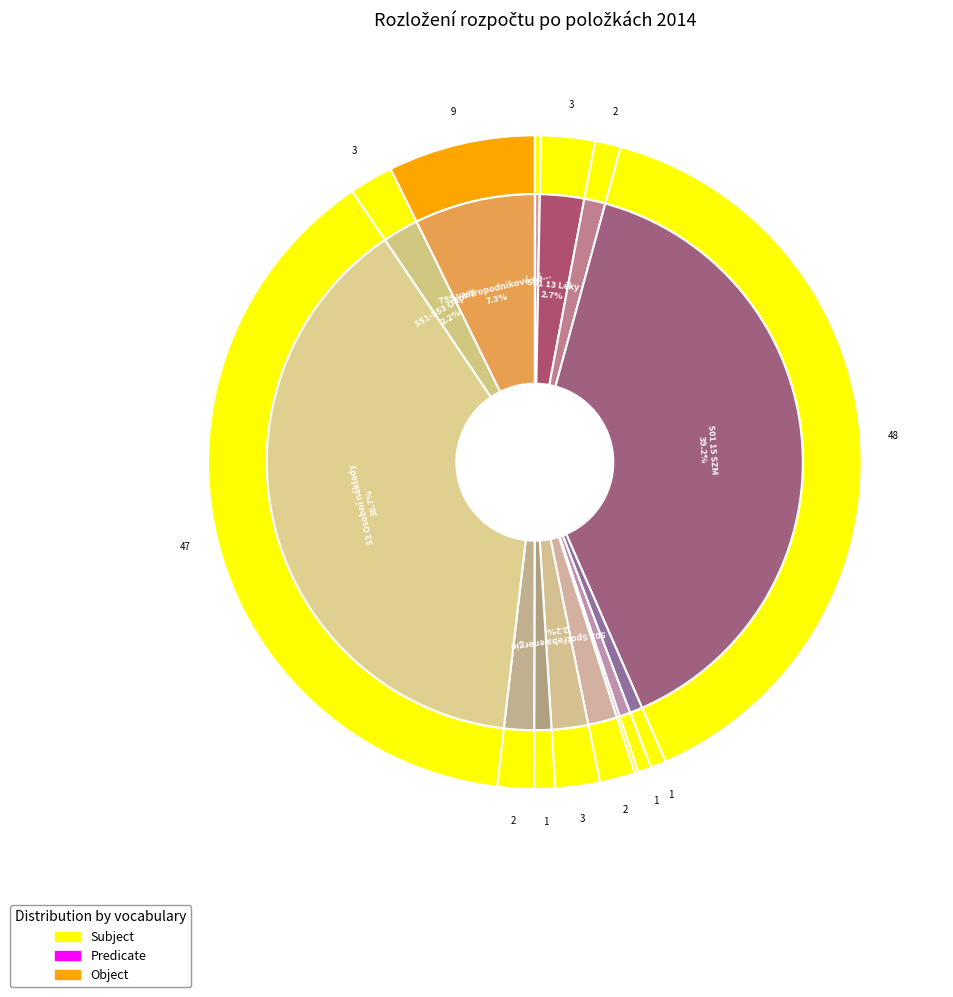

Does 518 Ostatní služby represent more than half of the total?

No